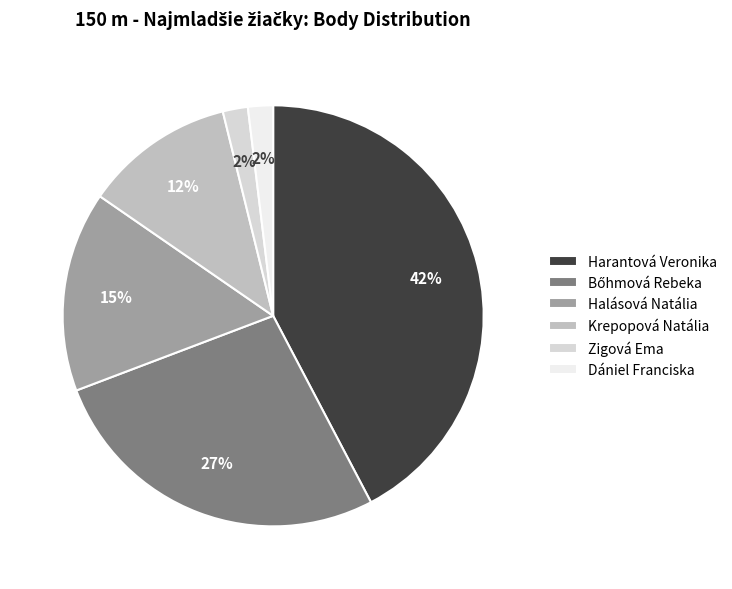

Is the sum of Zigová Ema and Halásová Natália greater than half?

No